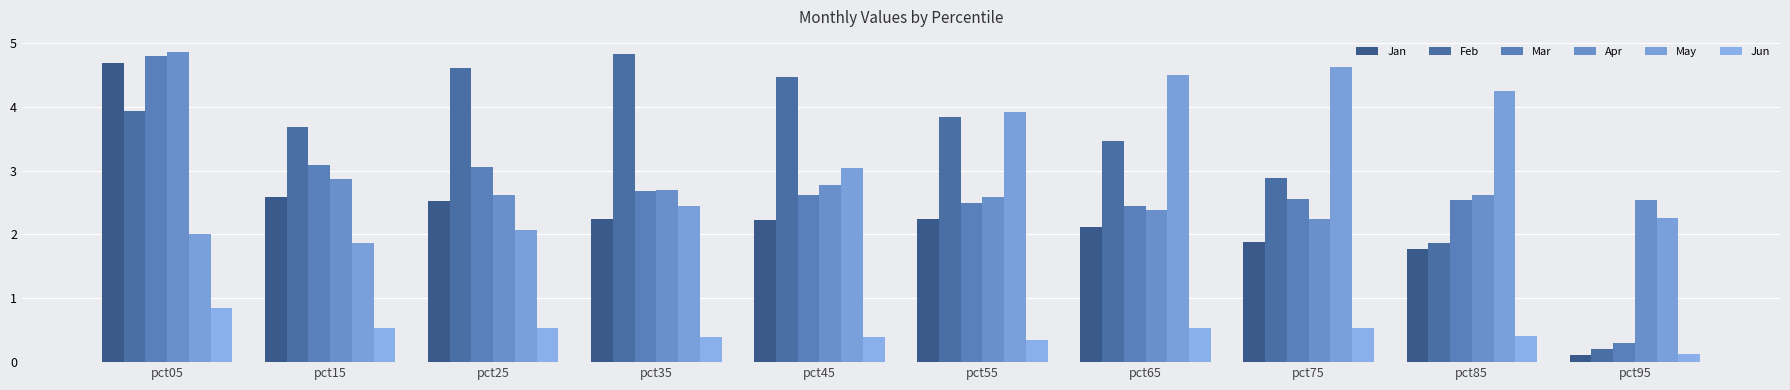

The value of Feb at pct95 is 0.2. True or false?

True